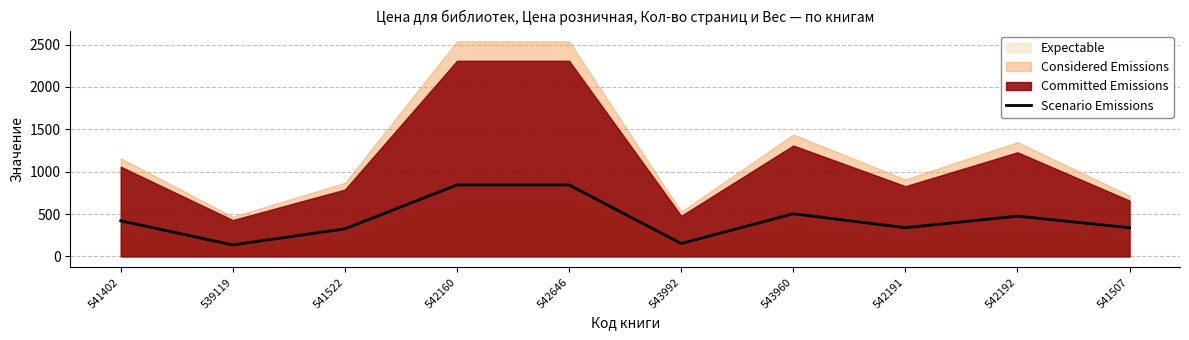

Rank the categories by value from highest to lowest.

542160, 542646, 543960, 542192, 541402, 542191, 541507, 541522, 543992, 539119